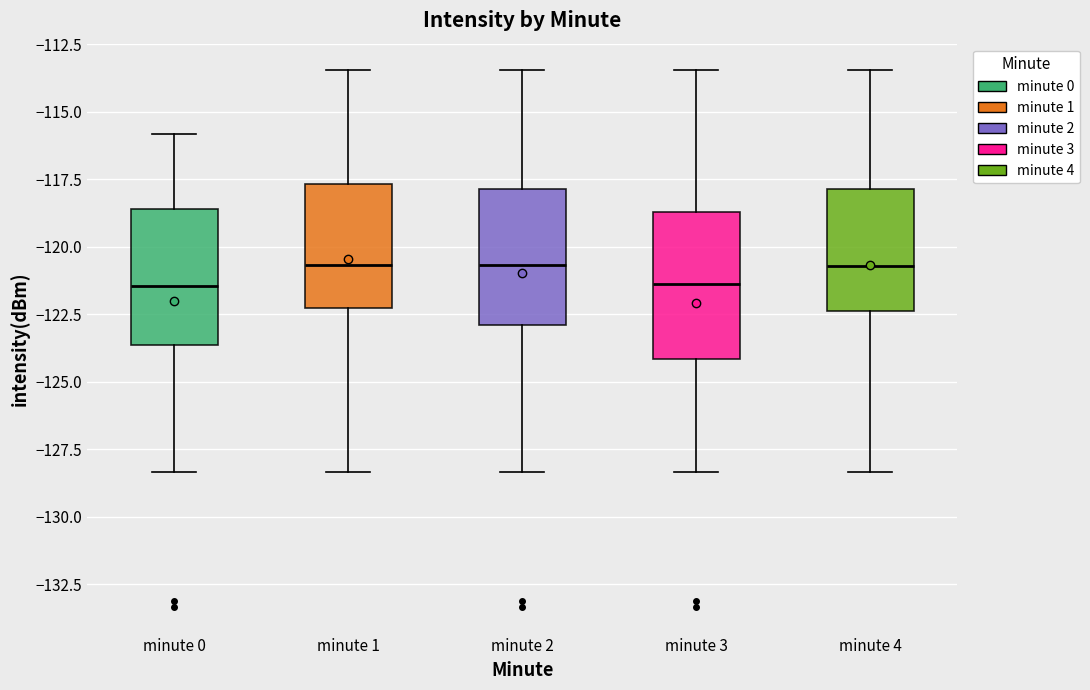

Where is the upper edge of the box for minute 4 on the y-axis? The values are not printed on the chart, so give them approximately, as read against the axis.

-118.0